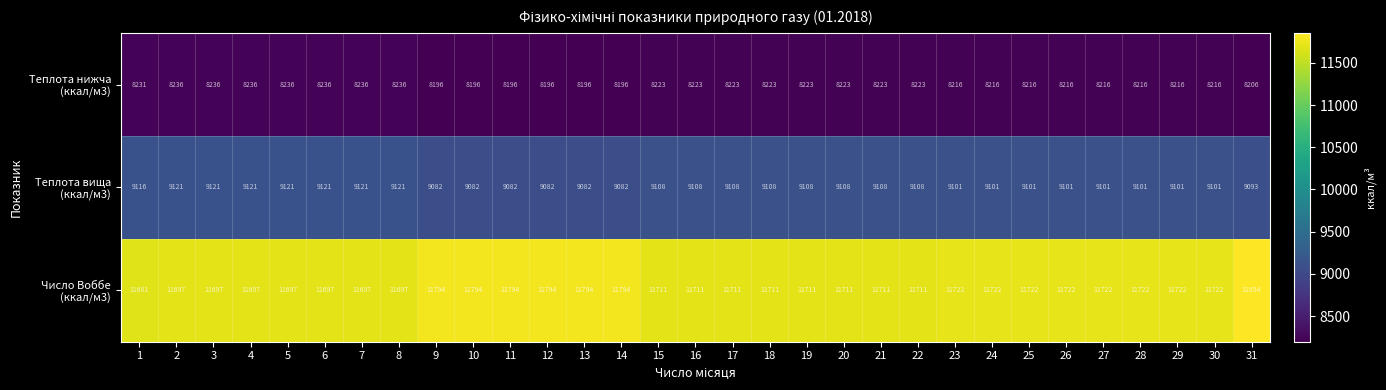

Count the number of categories in the chart.

31